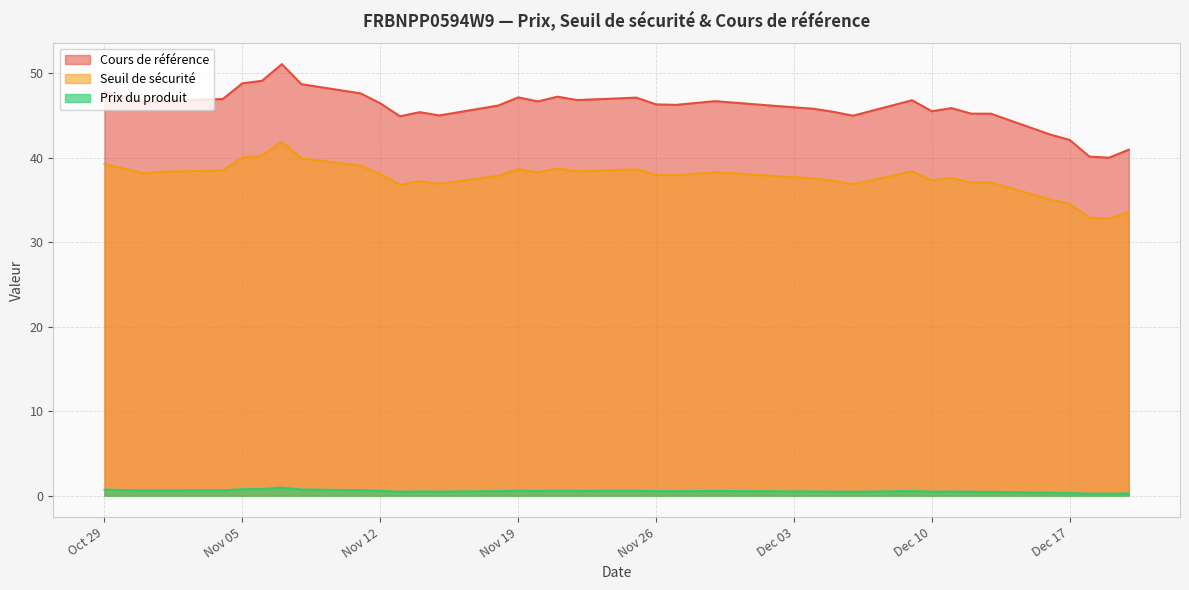

True or false: Seuil de sécurité and Prix du produit intersect in this chart.

False